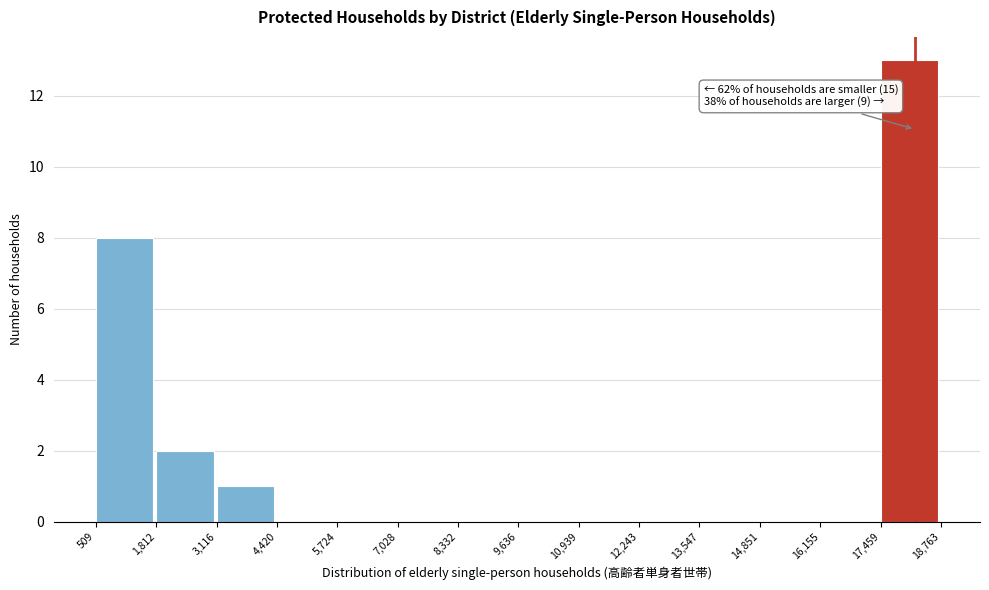

Over which range of the x-axis is the bar tallest?

17,459 to 18,763